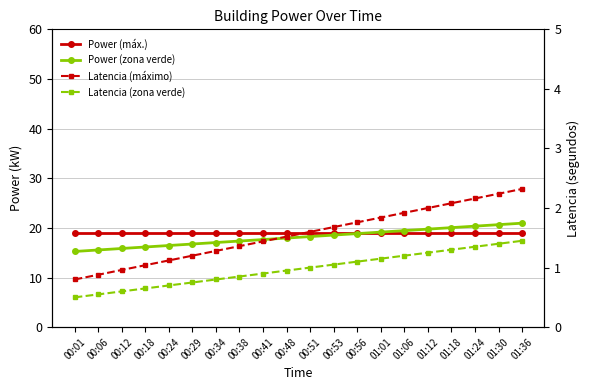

What are all the series names shown in the legend?

Power (máx.), Power (zona verde), Latencia (máximo), Latencia (zona verde)